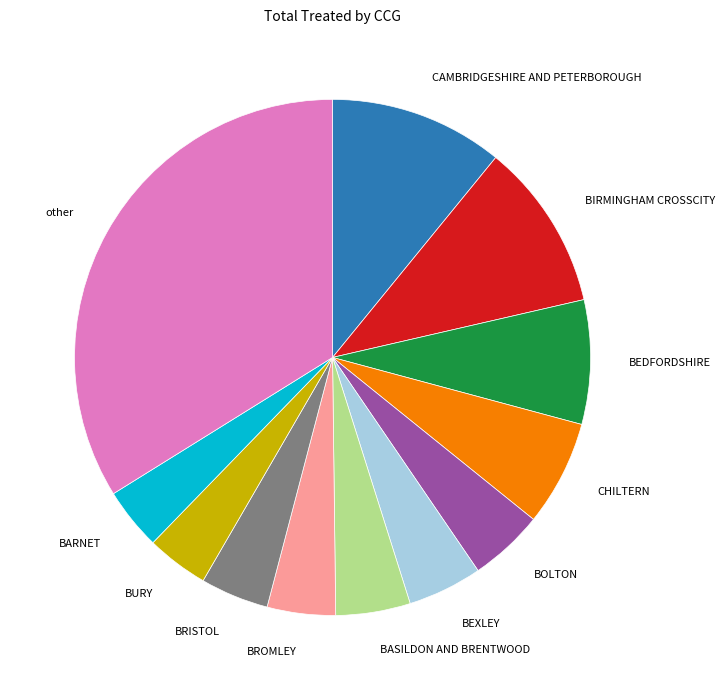

Does CHILTERN account for over 50% of the chart?

No